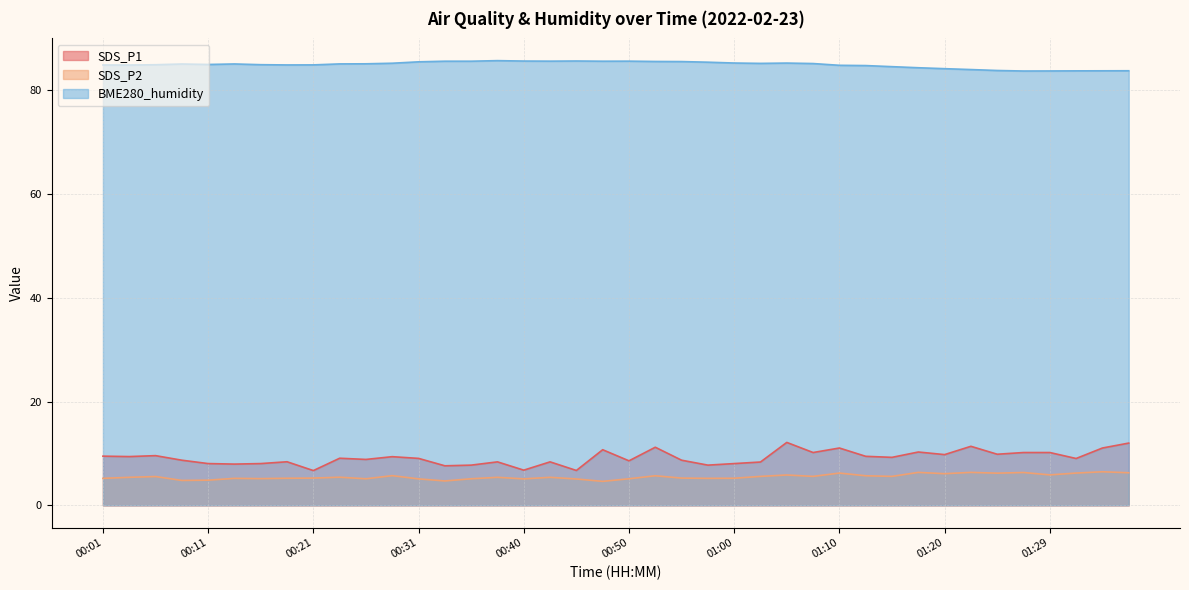

At which category does the chart reach its peak across all series?

00:38